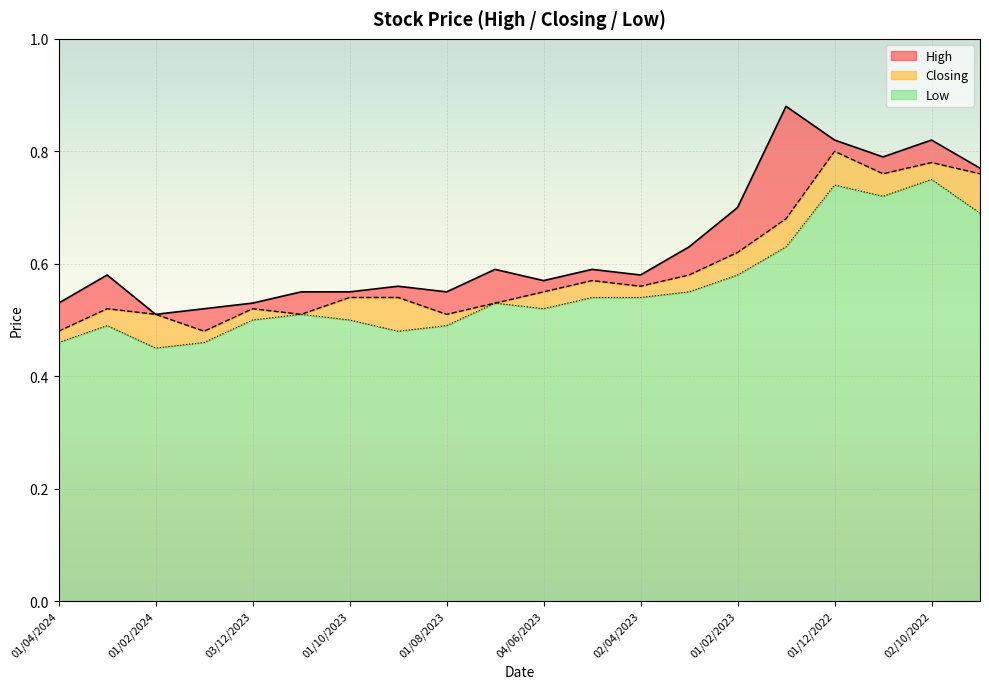

What is the value of the Closing point at the 19th from the left?

0.8